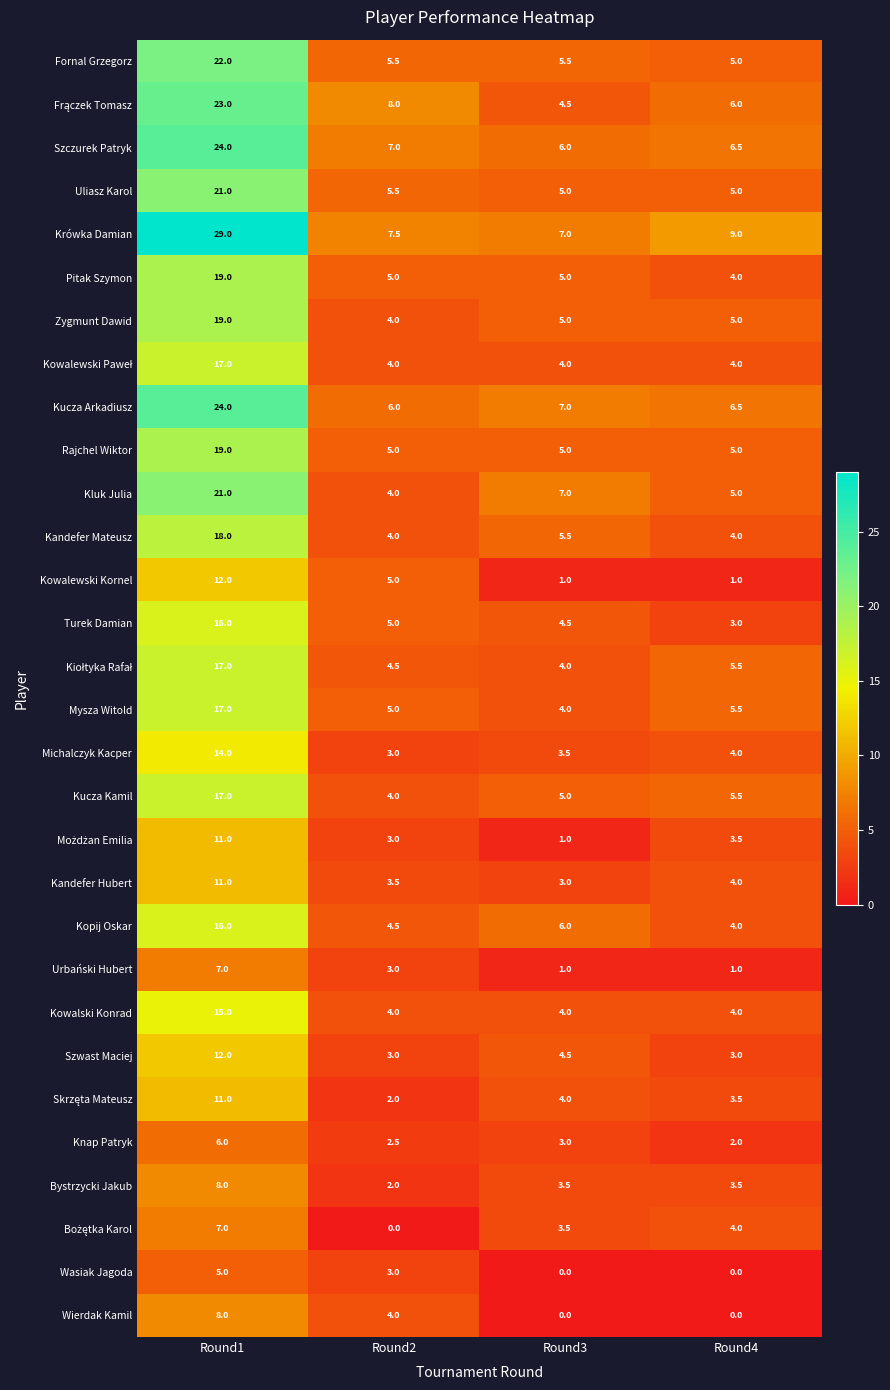

What is the difference between the highest and lowest values at Round2?

8.0